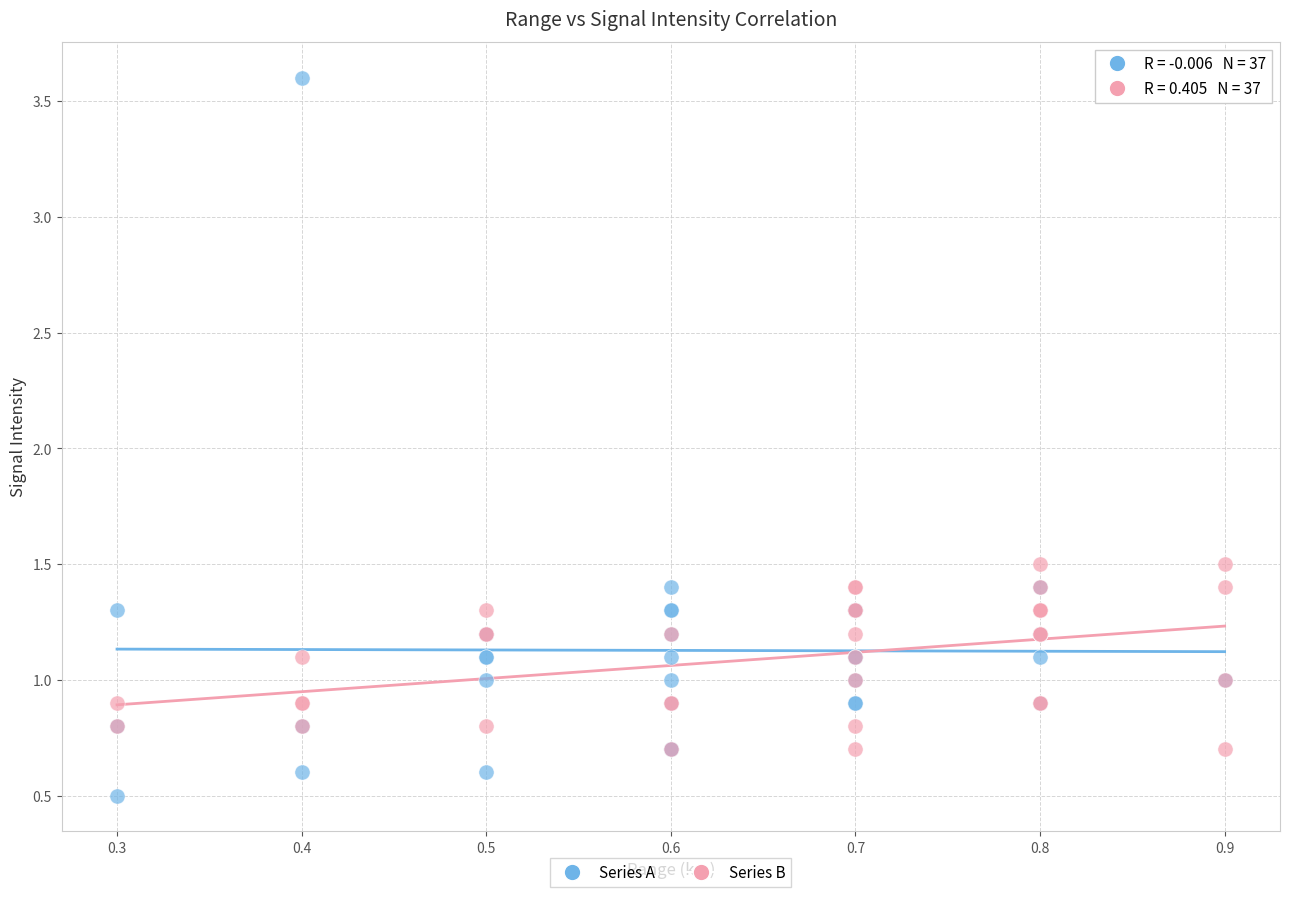

What are all the series names shown in the legend?

Series A, Series B